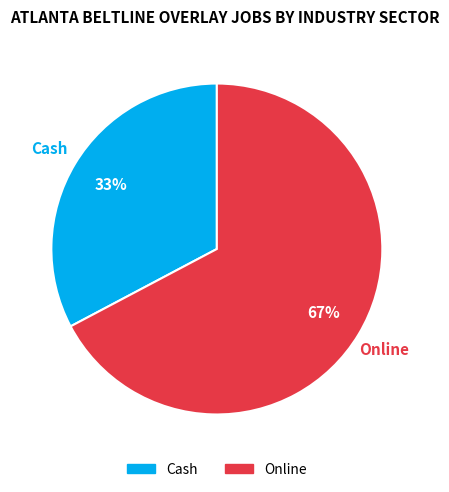

Is the sum of Online and Cash greater than half?

Yes